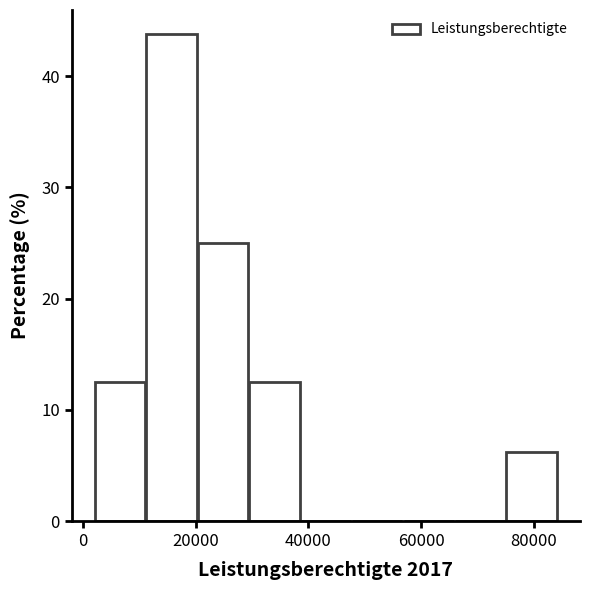

Which range on the x-axis has the tallest bar?

12000 to 20000